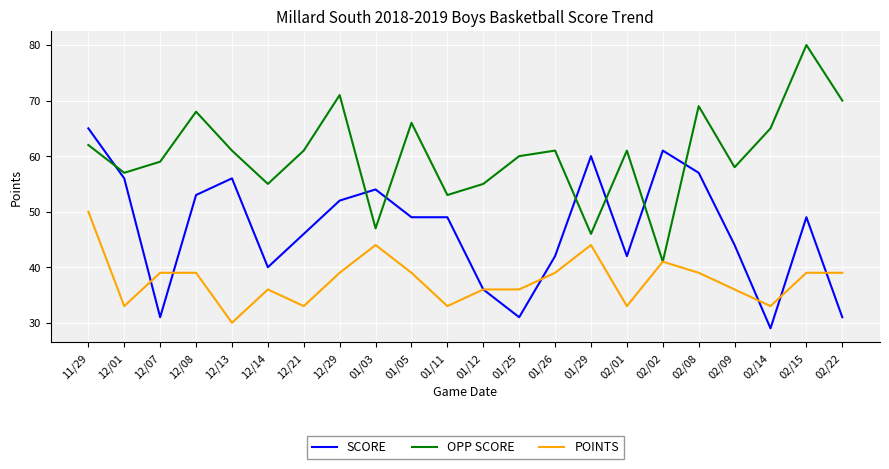

Which series has the largest range (max minus min)?

OPP SCORE